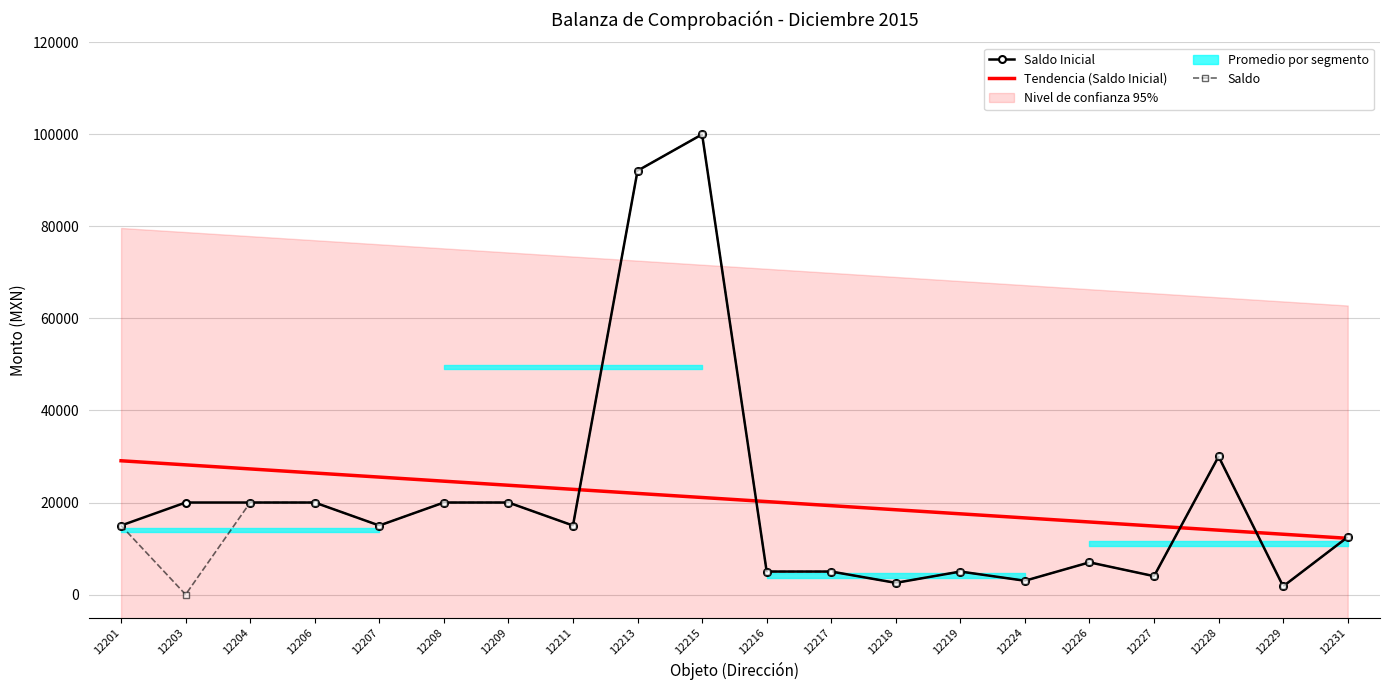

Reading left to right, list all the values displayed in this chart.

Saldo Inicial: 15000.0	20000.0	20000.0	20000.0	15000.0	20000.0	20000.0	15000.0	92100.0	100000.0	5000.0	5000.0	2542.8	5000.0	3000.0	7000.0	4000.0	30000.0	1794.7	12500.0
Tendencia (Saldo Inicial): 29072.4	28185.5	27298.6	26411.7	25524.8	24637.9	23751.0	22864.1	21977.2	21090.3	20203.4	19316.5	18429.6	17542.7	16655.8	15768.9	14882.0	13995.1	13108.2	12221.3
Saldo: 15000.0	0.0	20000.0	20000.0	15000.0	20000.0	20000.0	15000.0	92100.0	100000.0	5000.0	5000.0	2542.8	5000.0	3000.0	7000.0	4000.0	30000.0	1794.7	12500.0